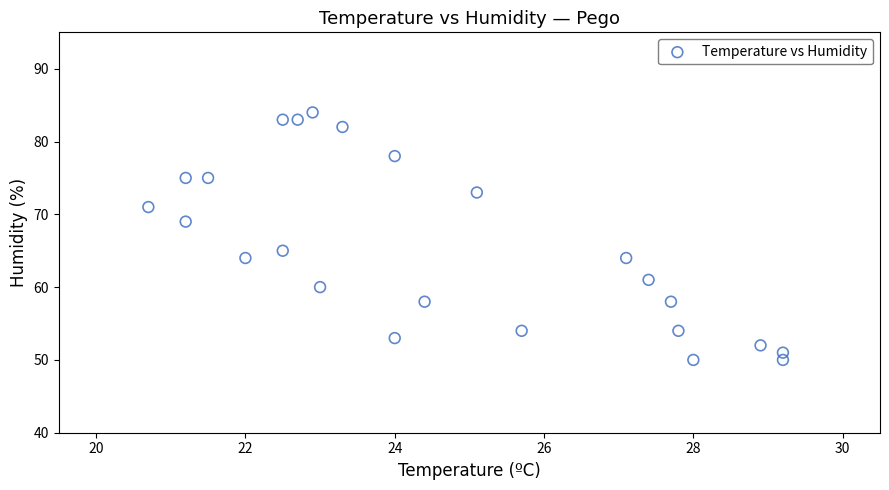

What is the range of Y values (max minus min)?

34